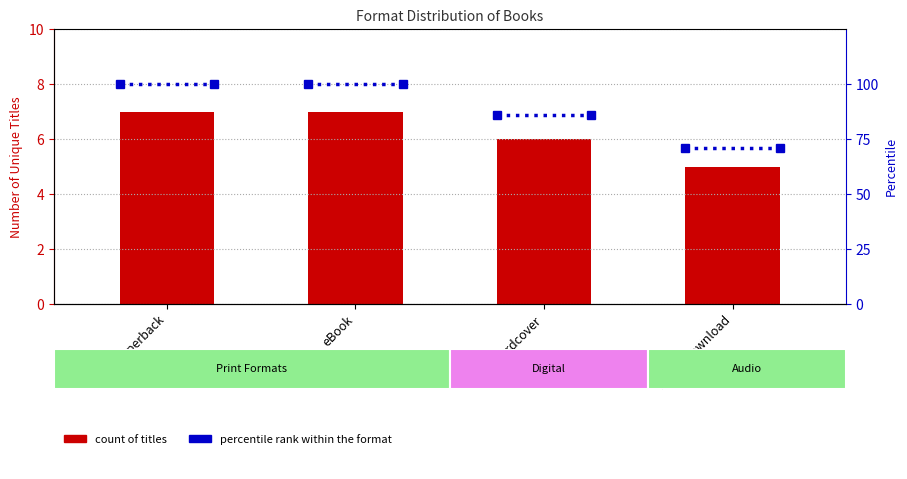

The value at Audio Download is 5. True or false?

True